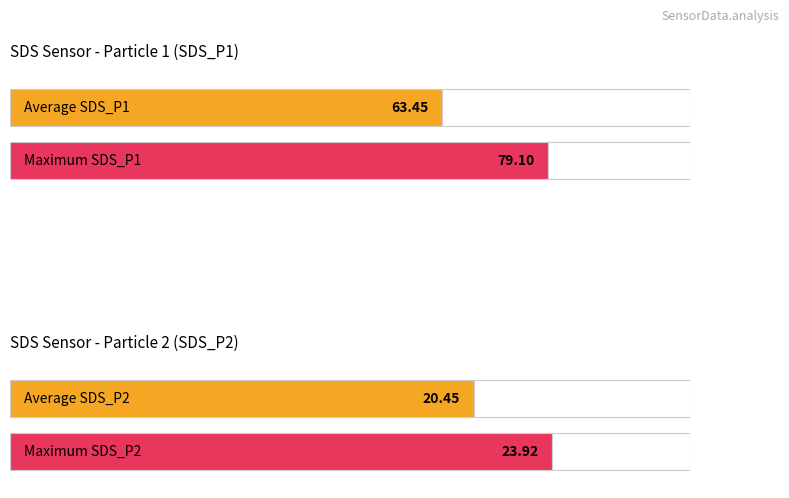

At which label is Average utilization closest to 50?

SDS_P1